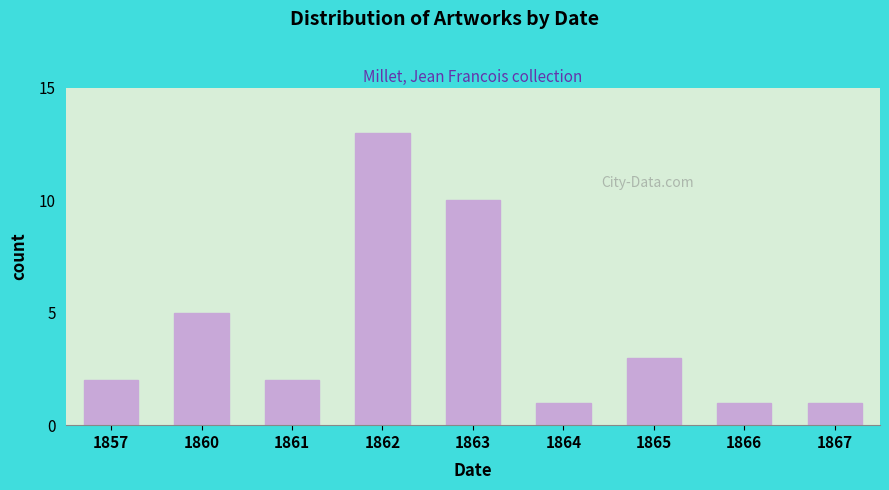

Reading right to left, extract all data points from this chart.

1867=1	1866=1	1865=3	1864=1	1863=10	1862=13	1861=2	1860=5	1857=2